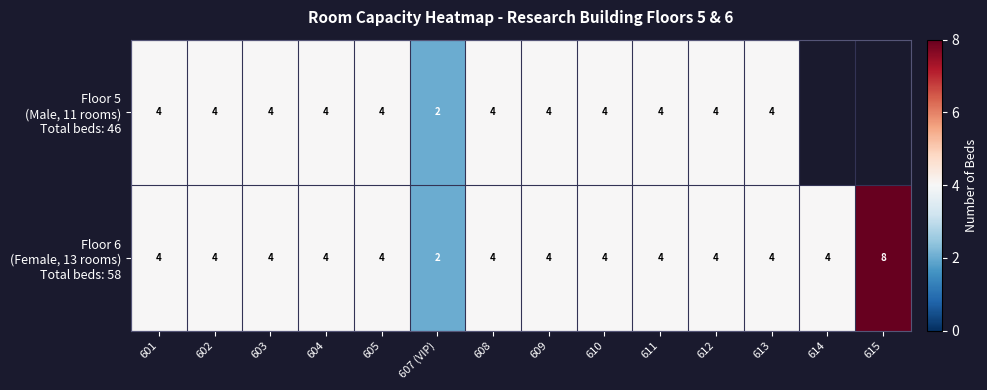

What is the total value across all series at 611?

8